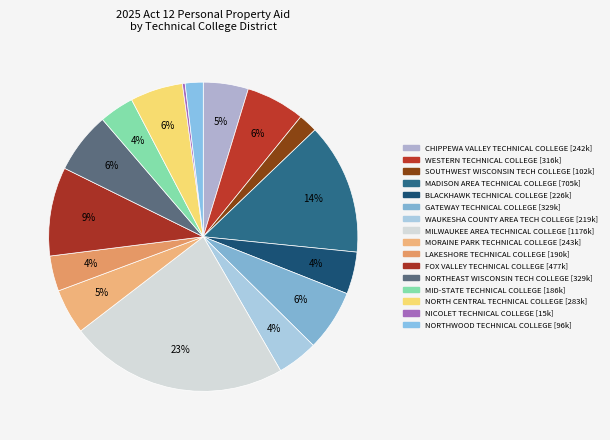

What is the ratio of the value at MID-STATE TECHNICAL COLLEGE to the value at LAKESHORE TECHNICAL COLLEGE?

1.0